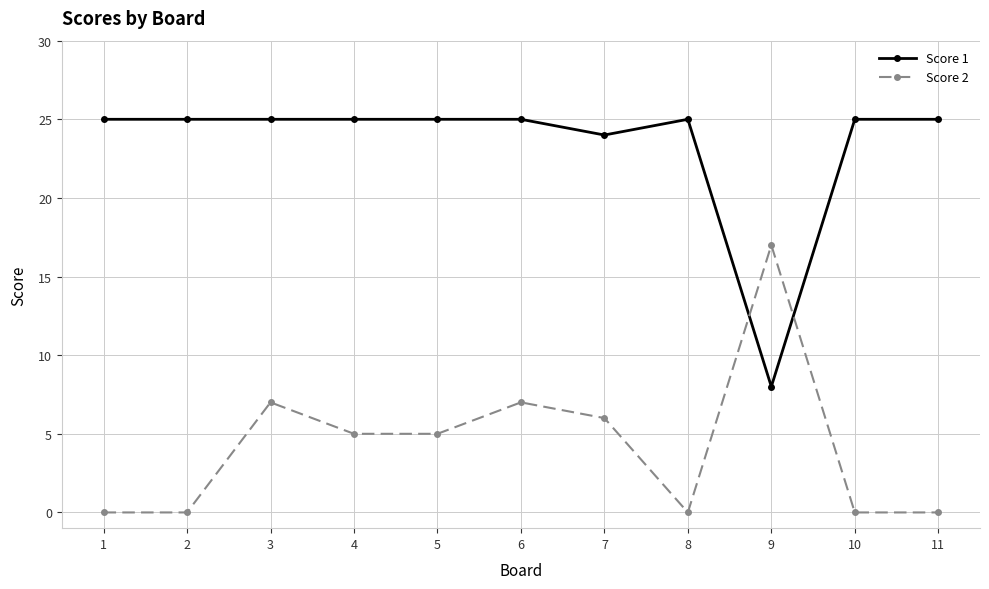

True or false: Score 2 has a value of -11 at 10.

False